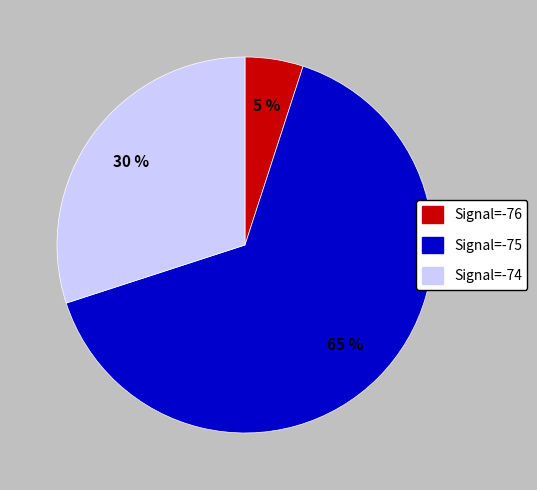

Combined, do Signal=-76 and Signal=-75 account for over 50%?

Yes